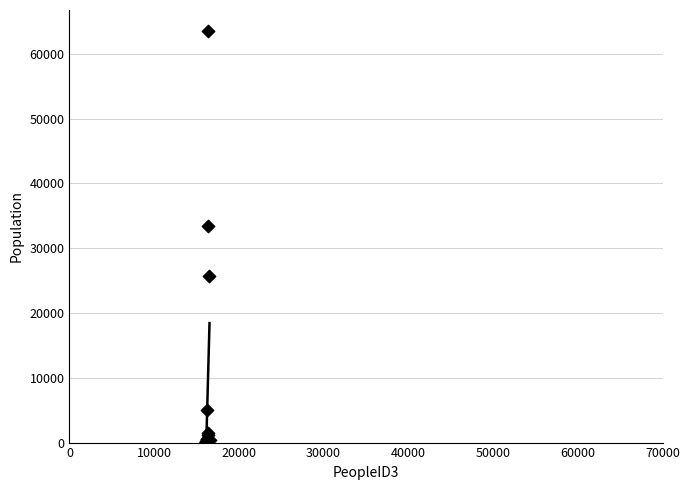

What Y value in the scatter plot is closest to 31805?

33400